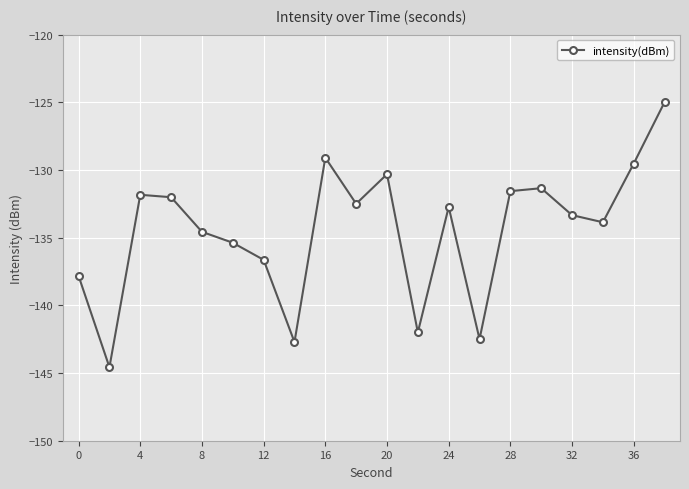

How many lines are shown in the chart?

1